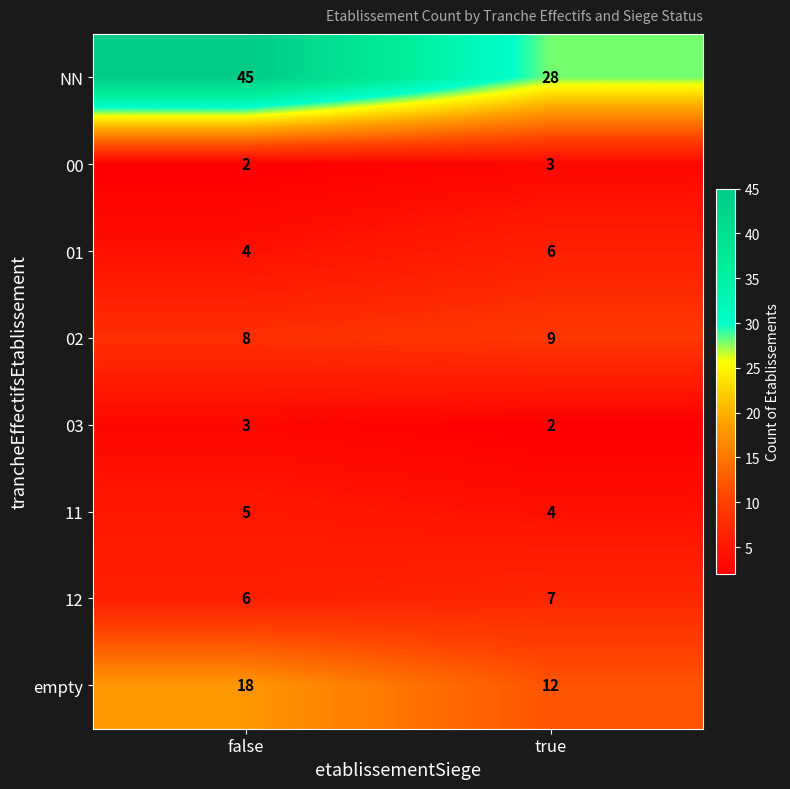

Reading right to left, extract all data points from this chart.

NN: true=28	false=45
00: true=3	false=2
01: true=6	false=4
02: true=9	false=8
03: true=2	false=3
11: true=4	false=5
12: true=7	false=6
empty: true=12	false=18